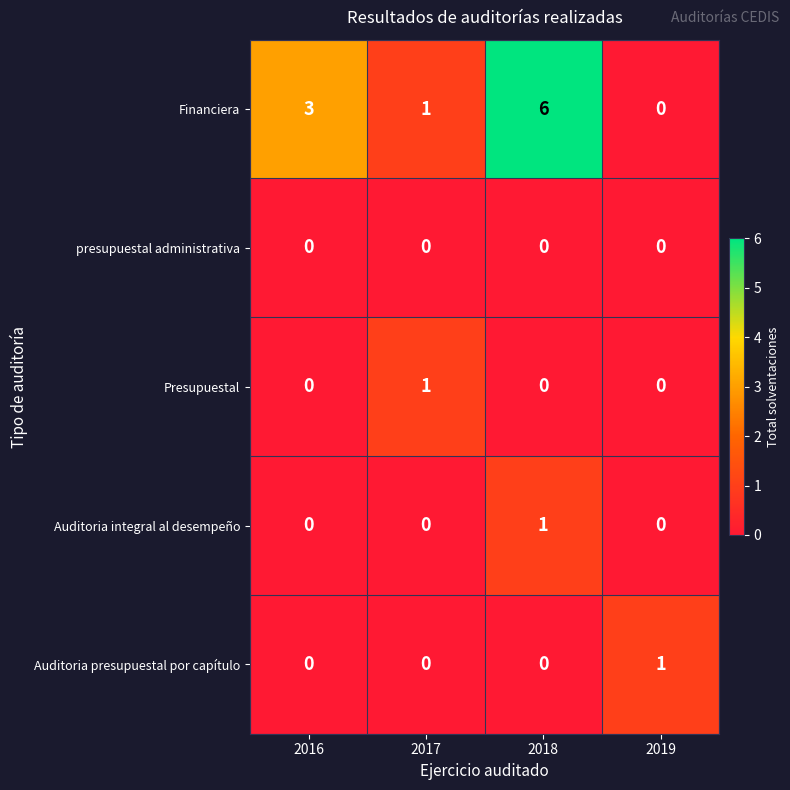

Reading left to right, transcribe all the data shown in this chart.

Financiera: 3	1	6	0
presupuestal administrativa: 0	0	0	0
Presupuestal: 0	1	0	0
Auditoria integral al desempeño: 0	0	1	0
Auditoria presupuestal por capítulo: 0	0	0	1